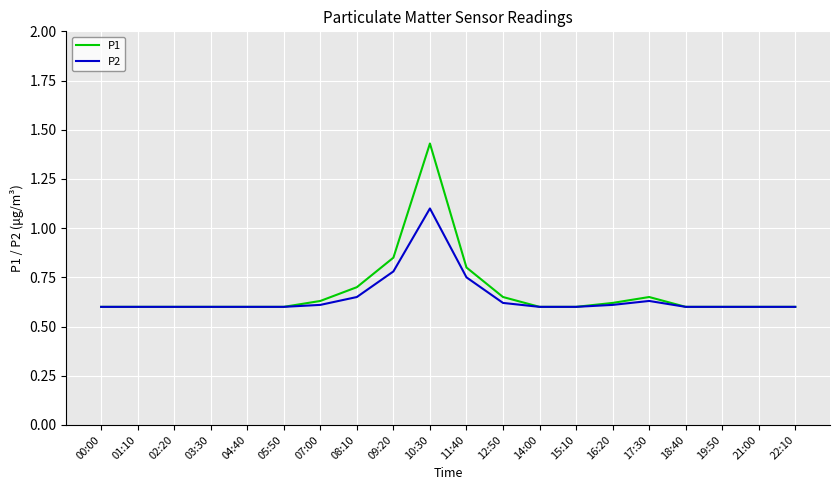

What position from the left is 09:20?

9